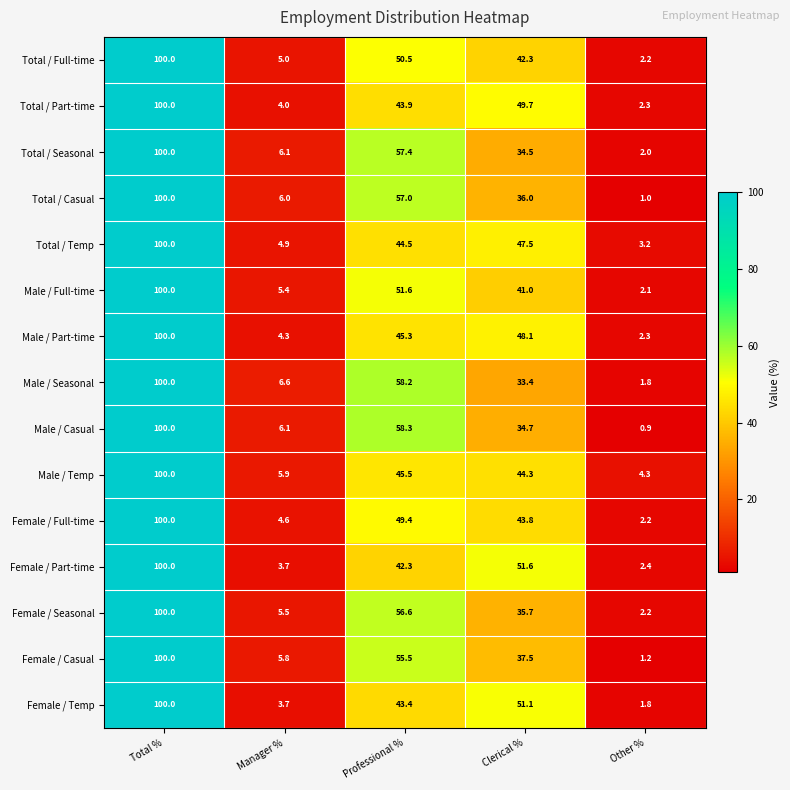

Which series changed the most between Professional % and Clerical %?

Male / Seasonal